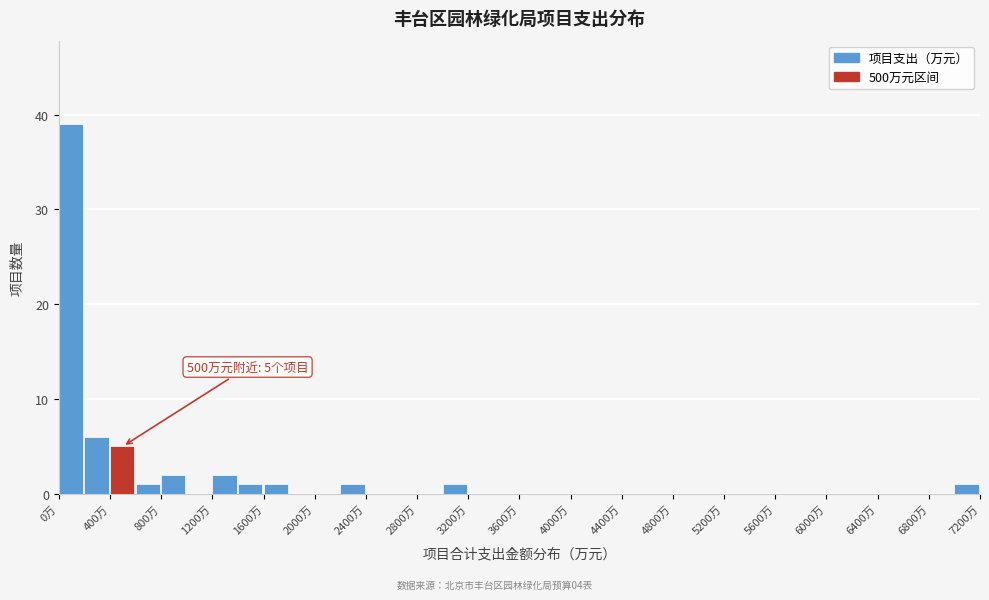

Over which range of the x-axis is the bar tallest?

0 to 200